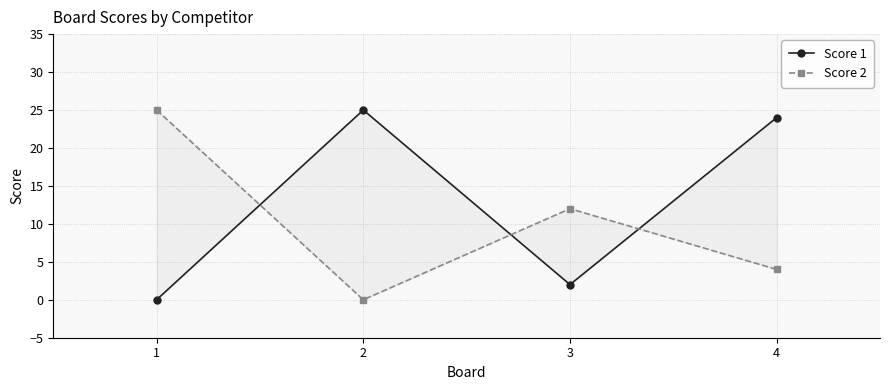

Reading right to left, what are all the values shown in this chart?

Score 1: 4=24	3=2	2=25	1=0
Score 2: 4=4	3=12	2=0	1=25